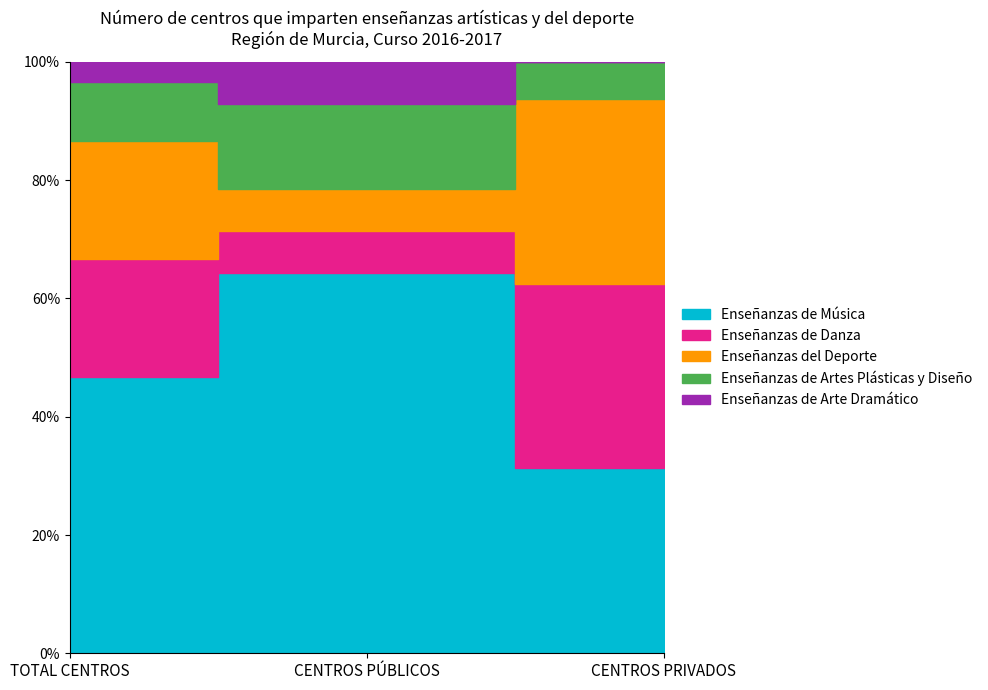

What is the spread (max minus min) of values at CENTROS PRIVADOS?

5